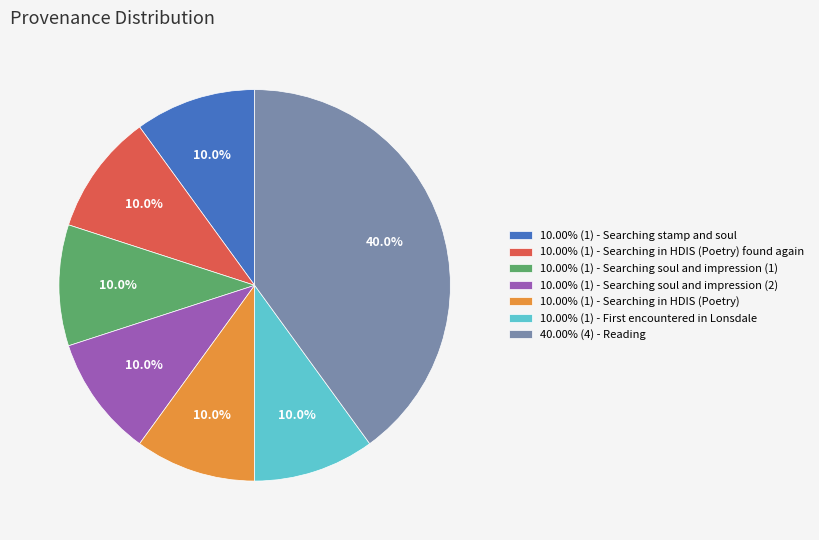

What percentage do 10.00% (1) - Searching in HDIS (Poetry) found again and 10.00% (1) - Searching stamp and soul together represent?

20.0%